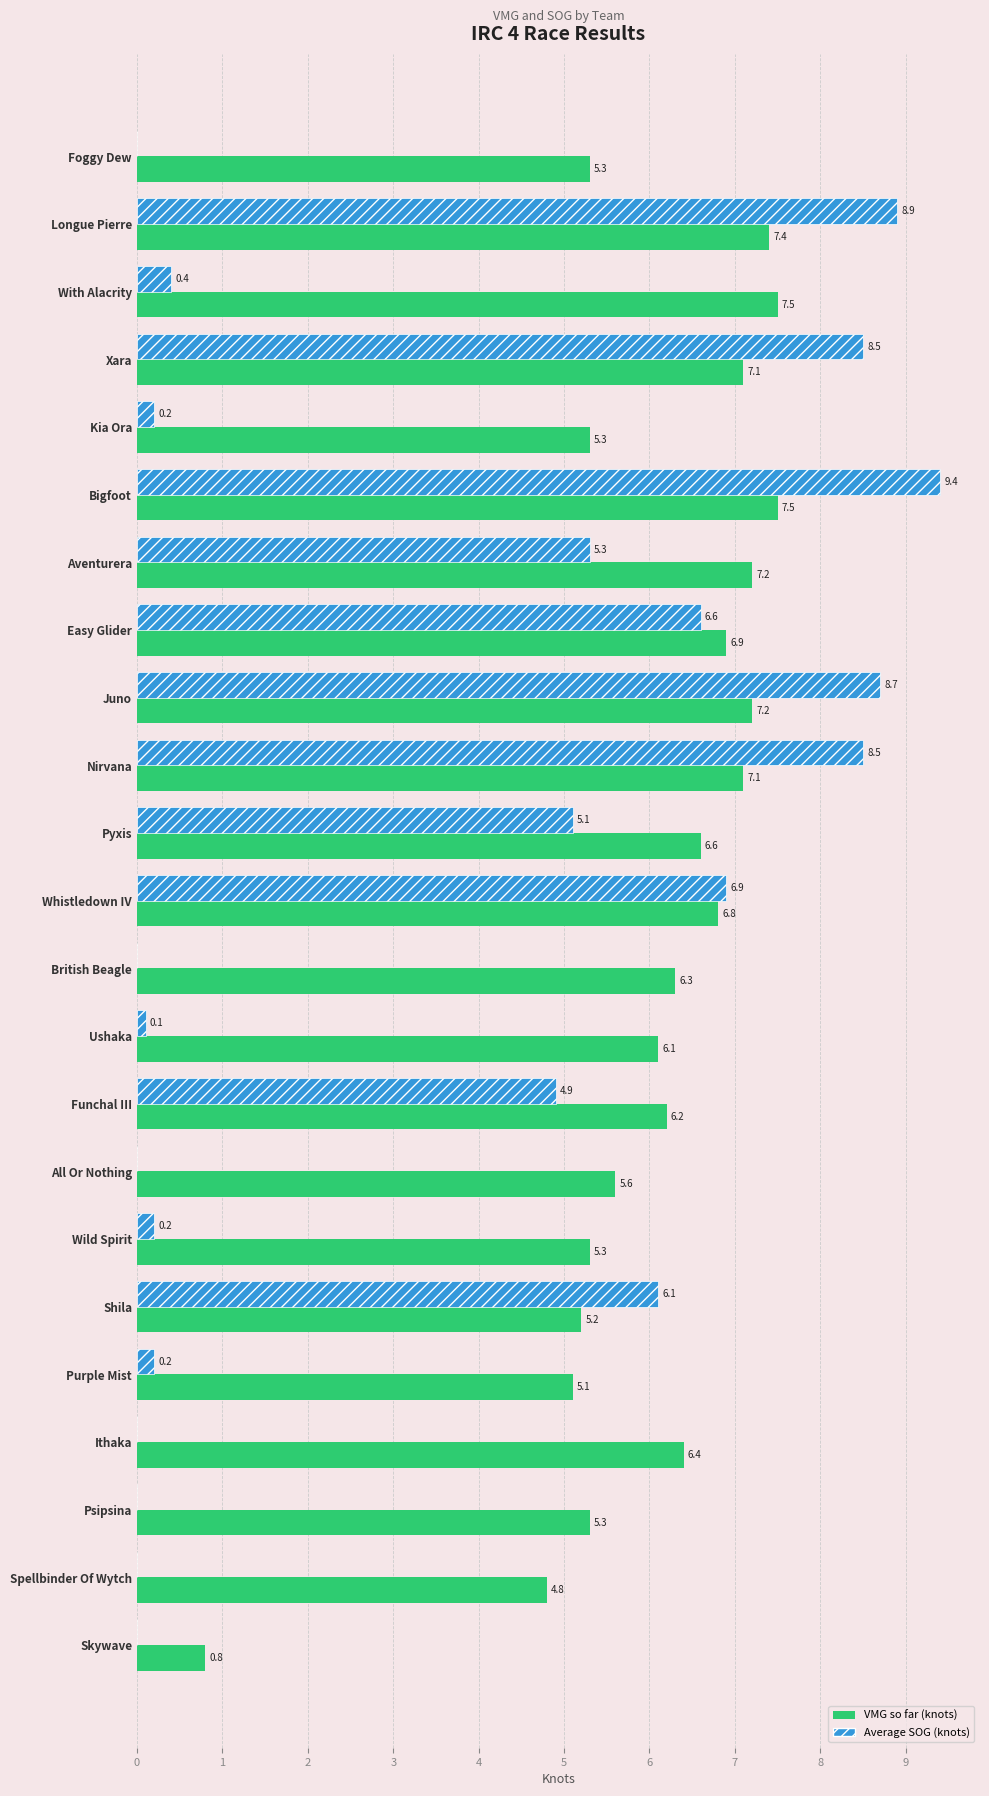

How many values in the VMG so far (knots) series exceed 6?

14